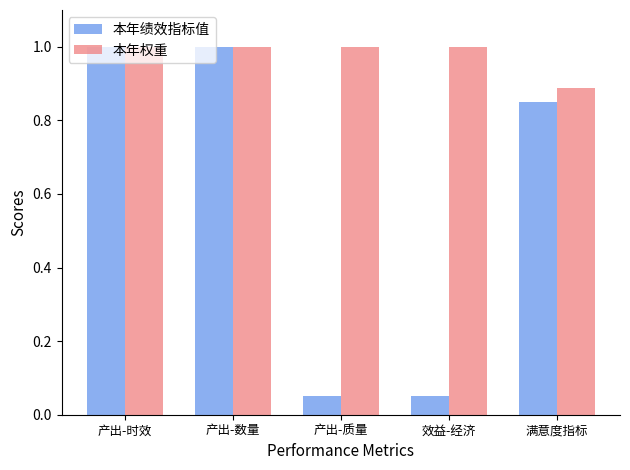

What is the label of the 5th bar from the right?

产出-时效